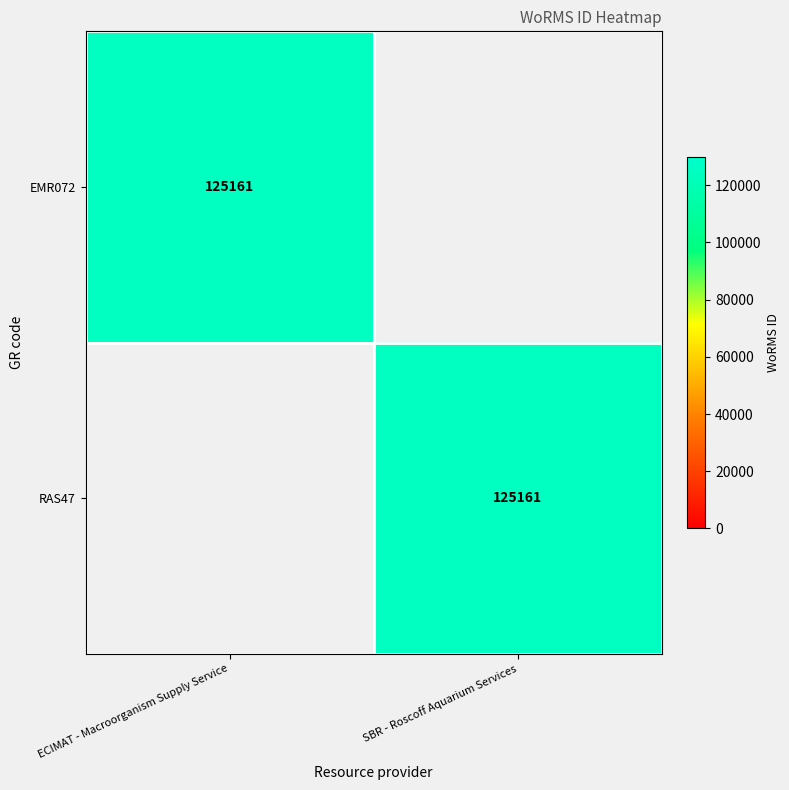

What is the total value across all series at ECIMAT - Macroorganism Supply Service?

125161